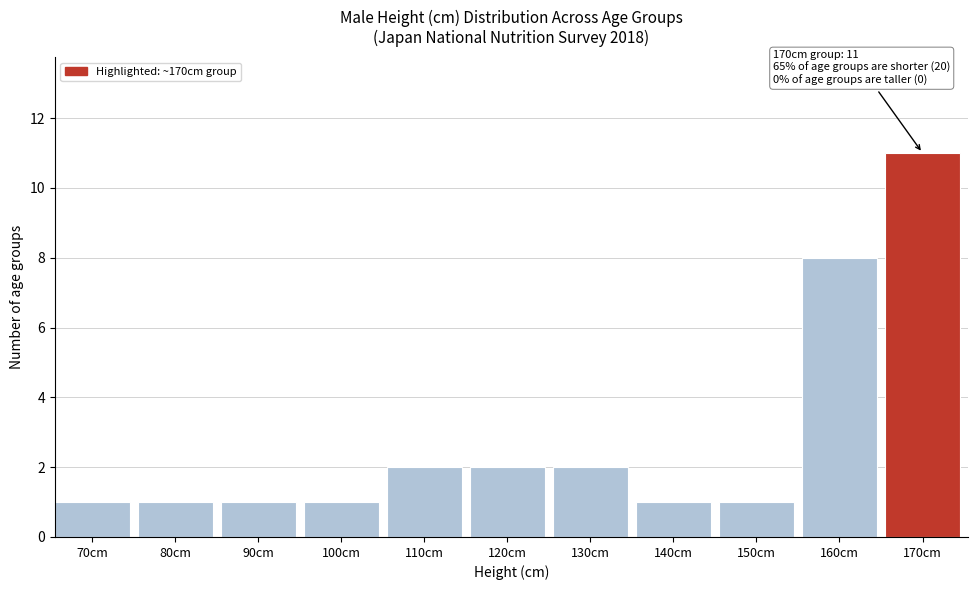

Reading left to right, what are all the values shown in this chart?

70cm=1	80cm=1	90cm=1	100cm=1	110cm=2	120cm=2	130cm=2	140cm=1	150cm=1	160cm=8	170cm=11